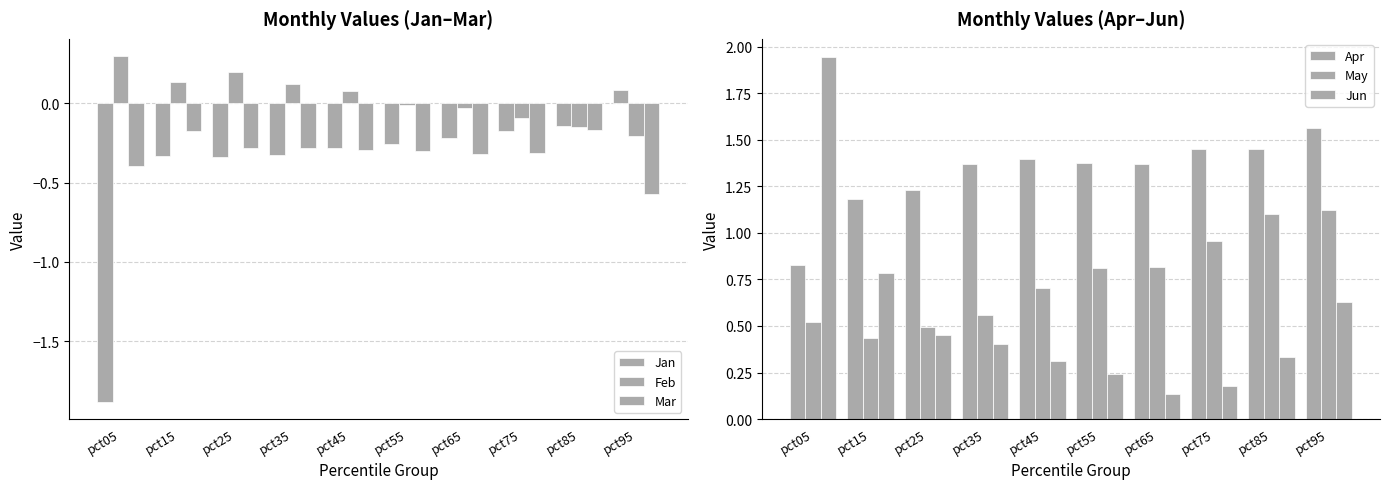

What is the sum of the Feb values at pct05 and pct35?

0.4